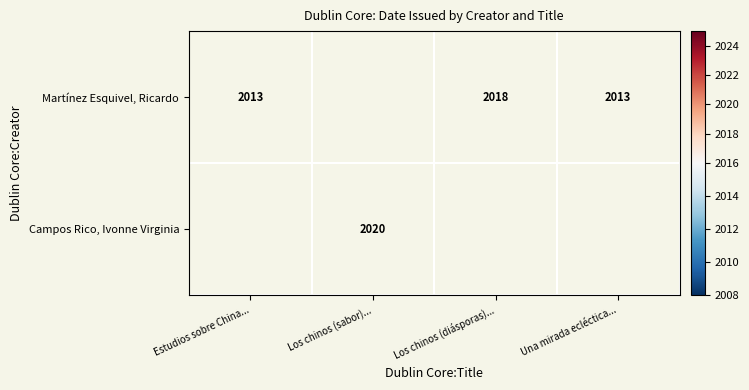

The Martínez Esquivel, Ricardo series shows 2636 at Los chinos (diásporas).... True or false?

False